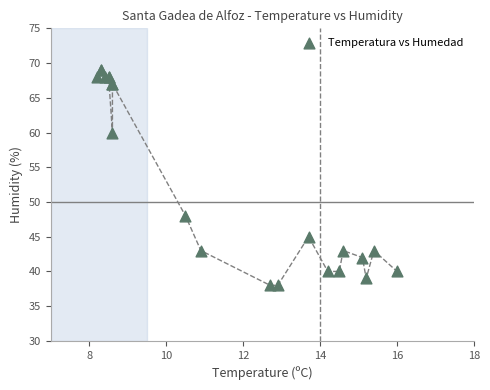

What Y value in the scatter plot is closest to 53?

48